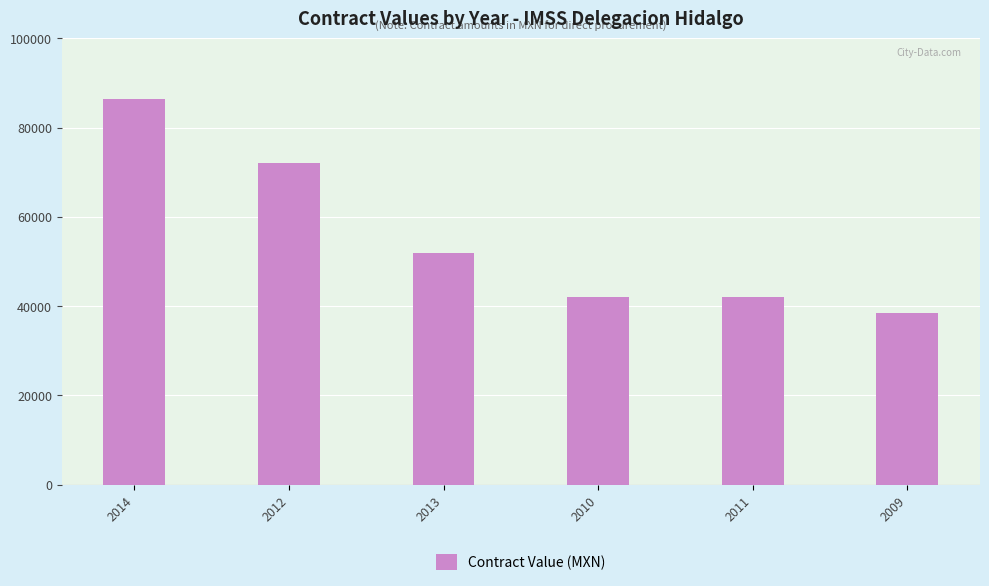

At which category does the chart reach its minimum across all series?

2009